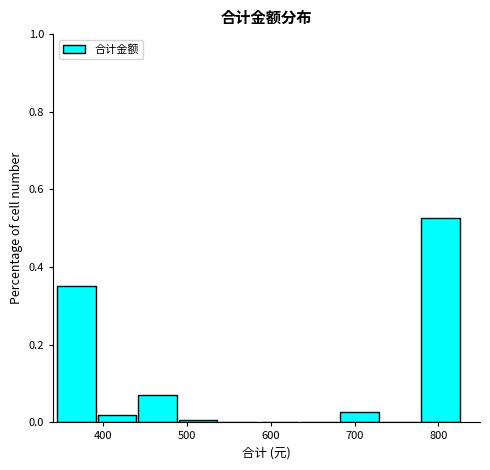

How tall is the bar that spans 780 to 830 on the x-axis? Neither the bar edges nor the heights are printed on the chart, so give them approximately, as read against the axes.

0.52